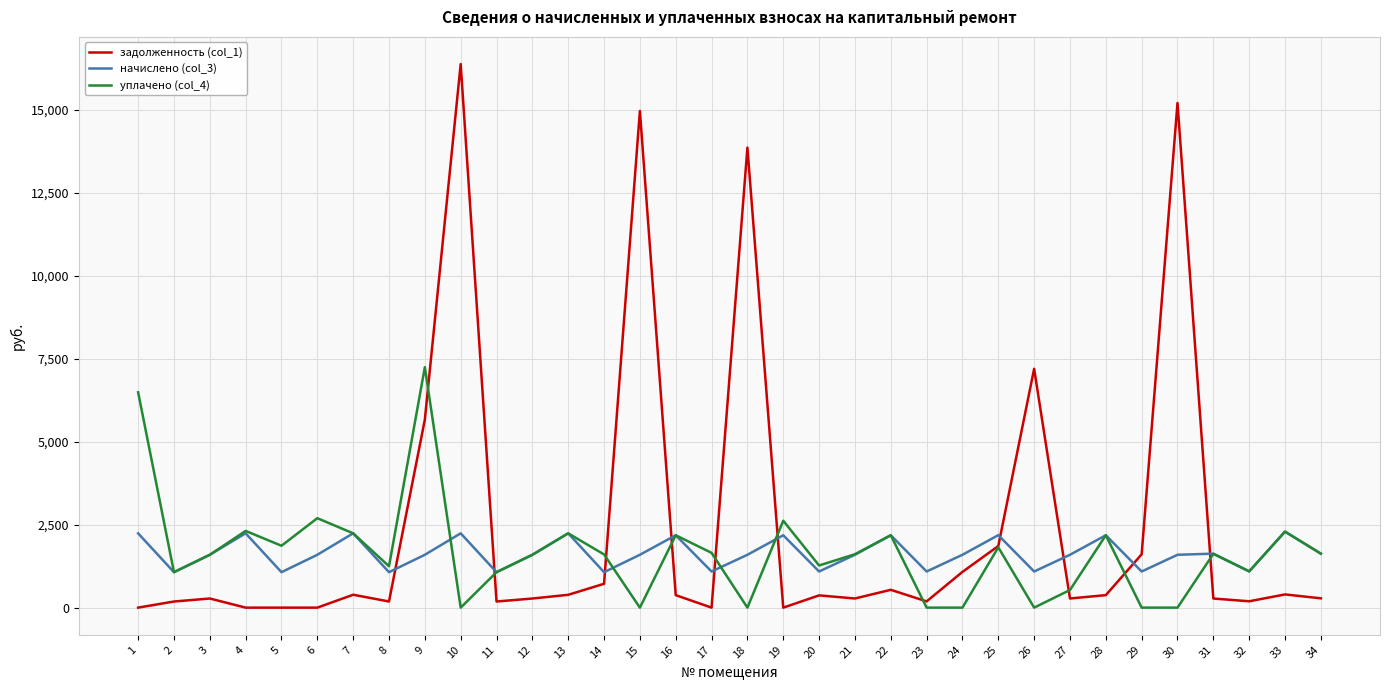

Rank the series by their maximum value, from lowest to highest.

начислено (col_3), уплачено (col_4), задолженность (col_1)